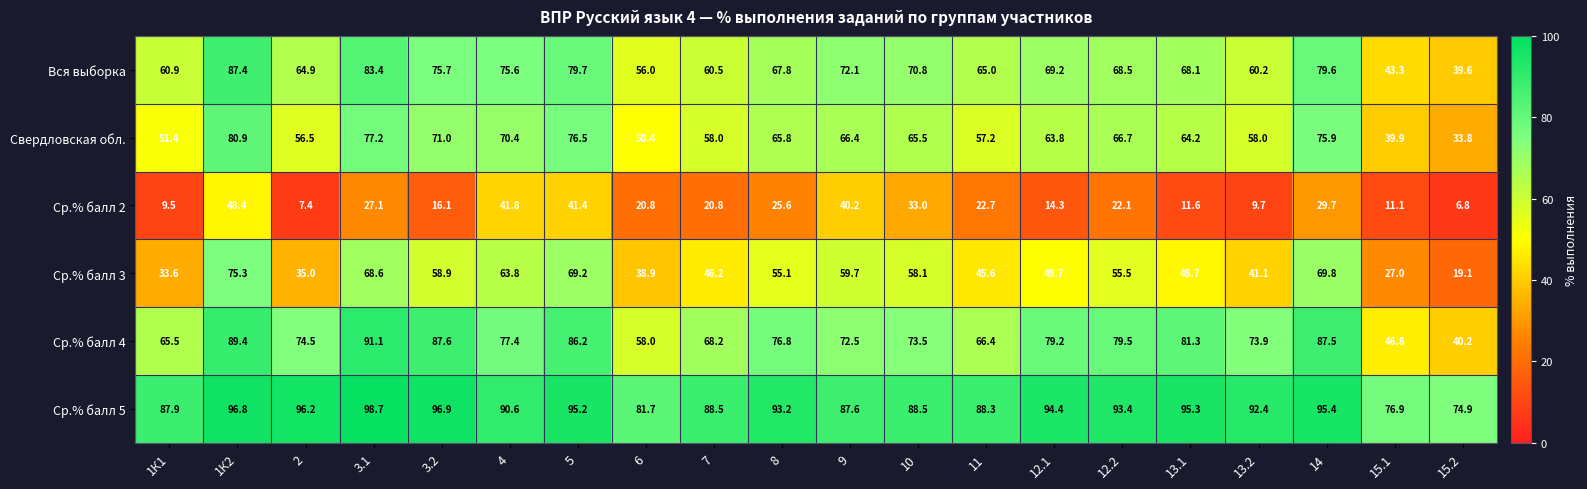

Which category has the lowest value across all series?

15.2